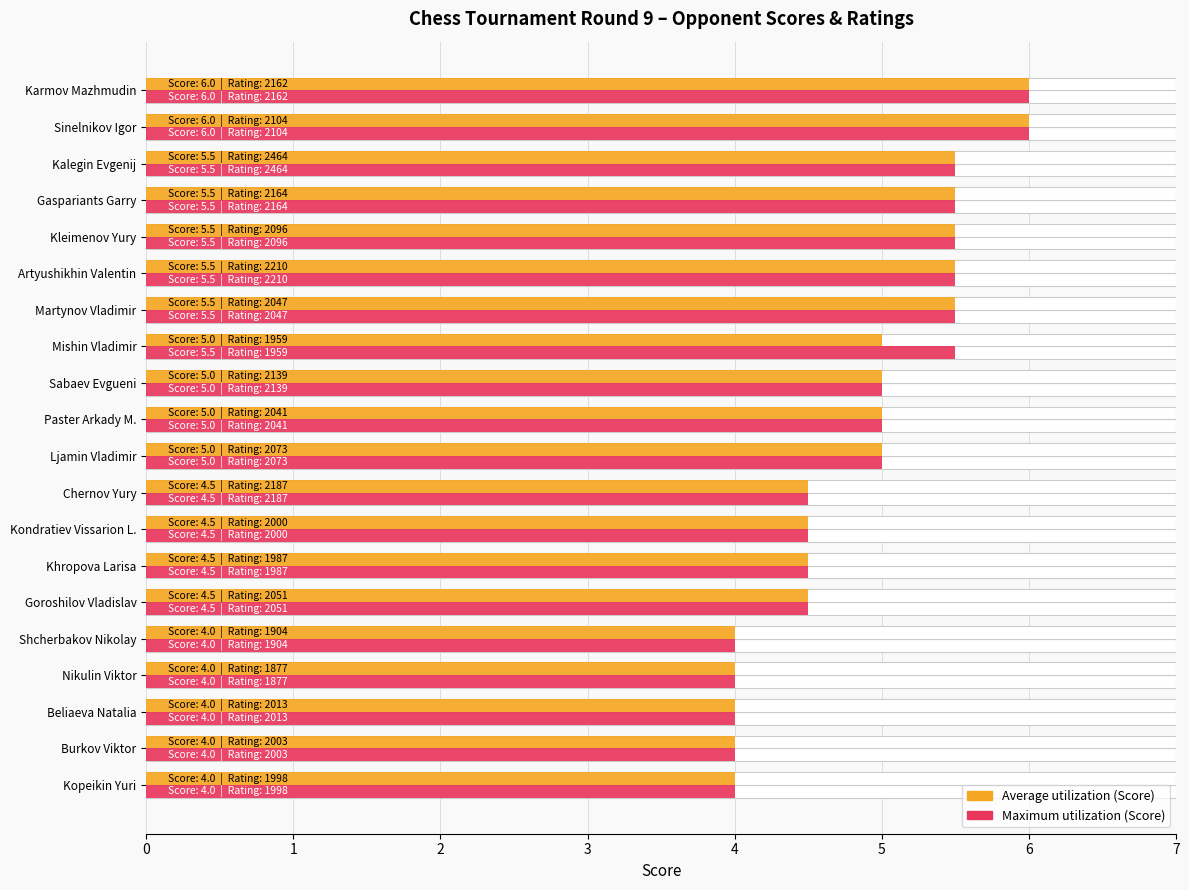

Reading right to left, extract all data points from this chart.

Maximum utilization (Score): 4.0	4.0	4.0	4.0	4.0	4.5	4.5	4.5	4.5	5.0	5.0	5.0	5.5	5.5	5.5	5.5	5.5	5.5	6.0	6.0
Average utilization (Score): 4.0	4.0	4.0	4.0	4.0	4.5	4.5	4.5	4.5	5.0	5.0	5.0	5.0	5.5	5.5	5.5	5.5	5.5	6.0	6.0